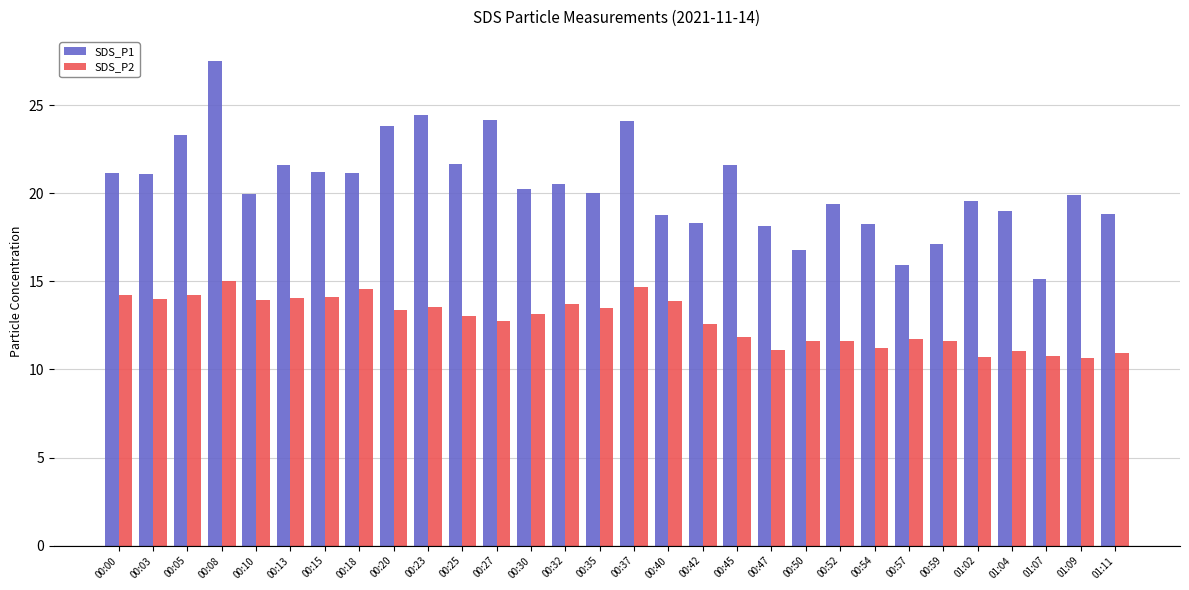

At how many categories does at least one series exceed 11?

30